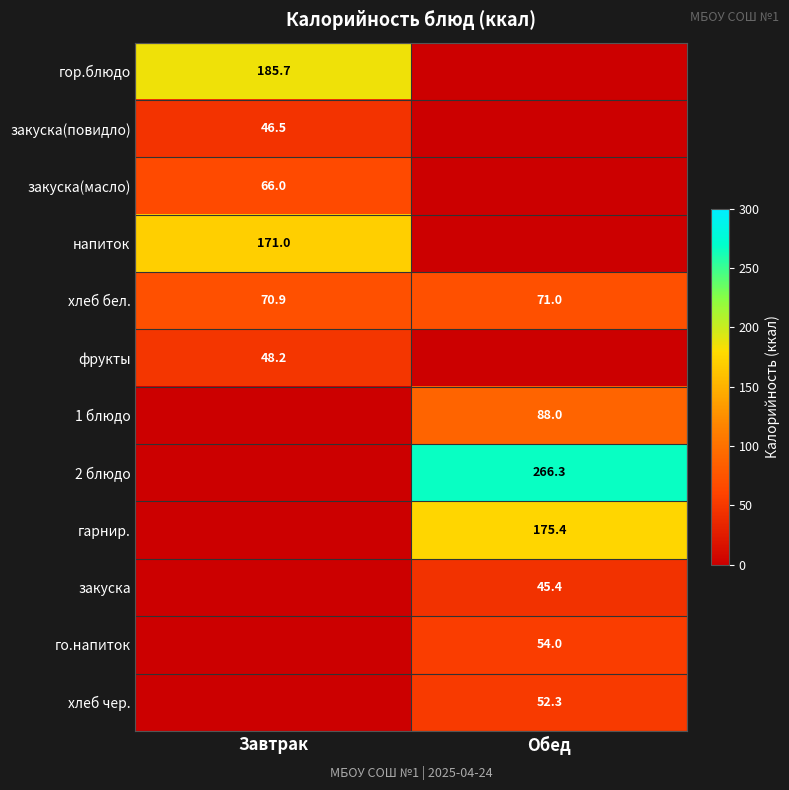

List the labels in order of хлеб бел. value, smallest first.

Завтрак, Обед